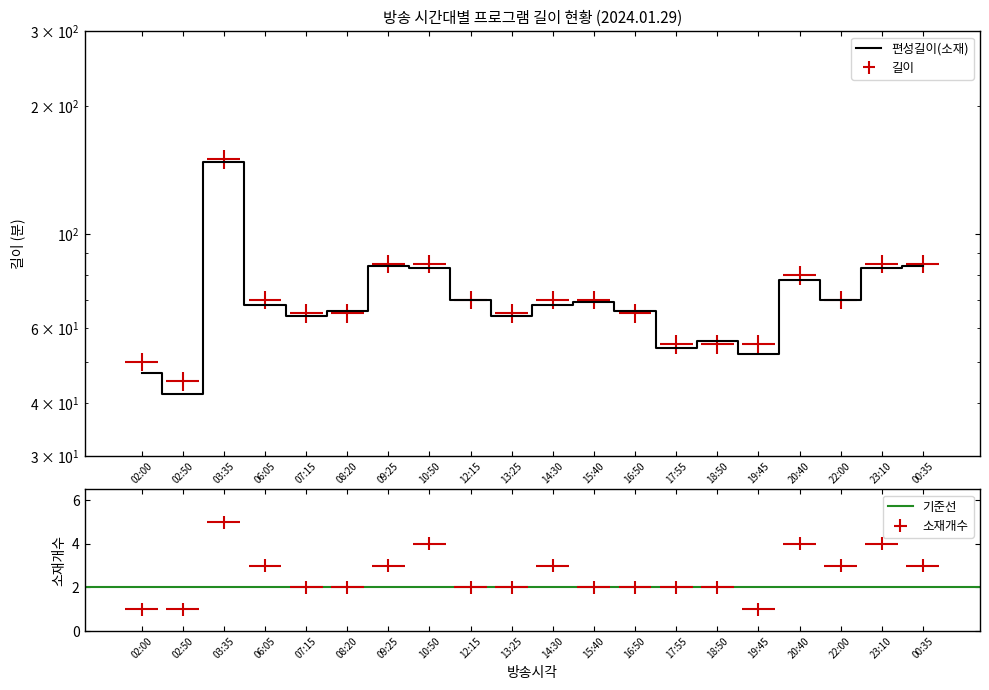

What is the value of the 길이 point at the 15th from the left?

55